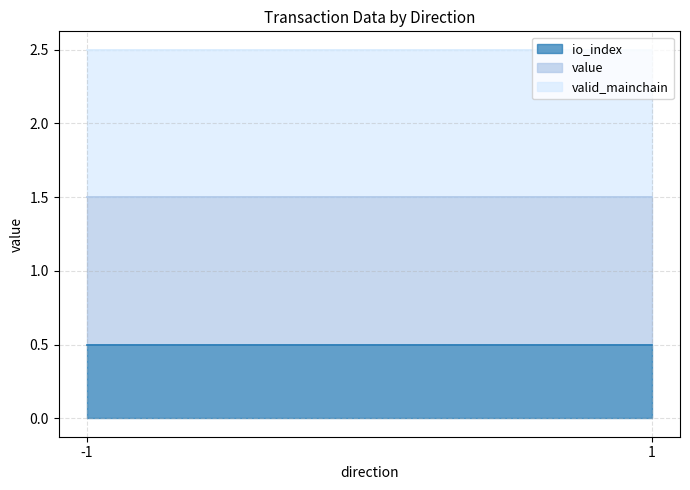

True or false: io_index has more than 2 interior local peaks.

False